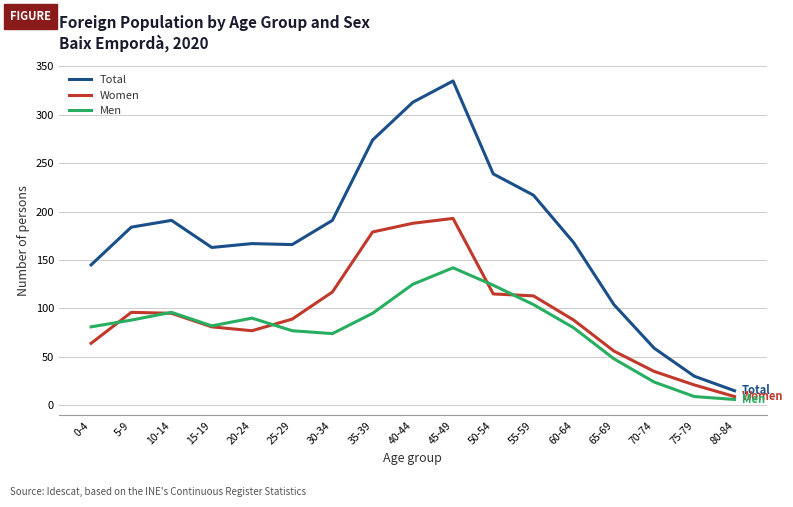

What is the difference between the Men values at 75-79 and 15-19?

73